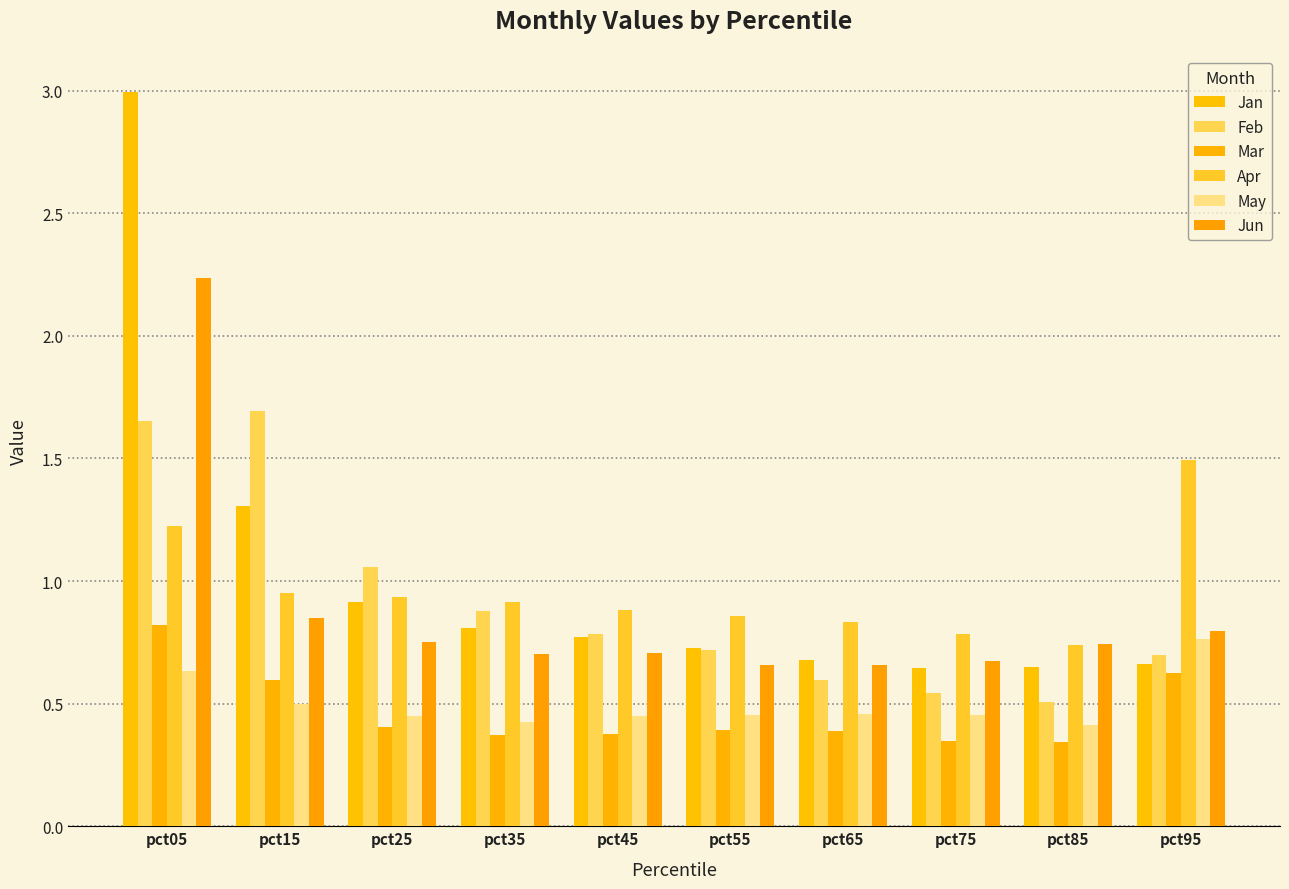

What is the maximum value for Jun?

2.2